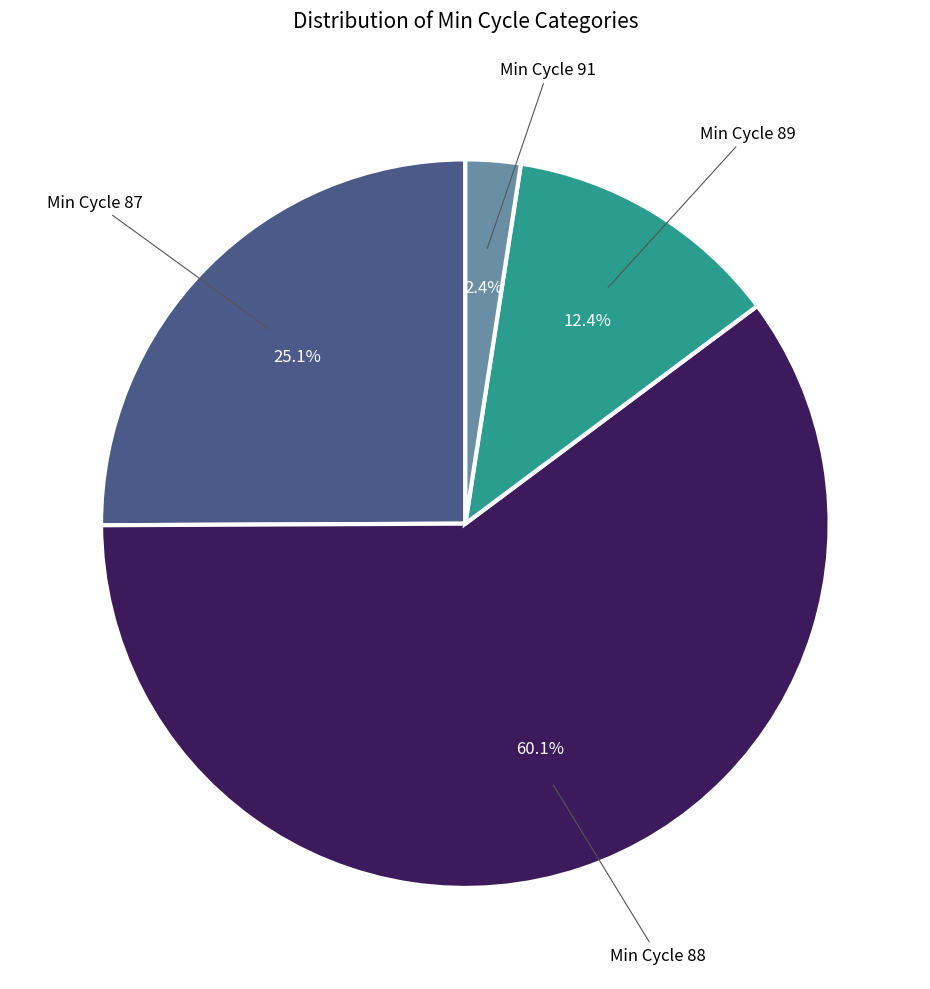

Is there a majority slice in this chart?

Yes